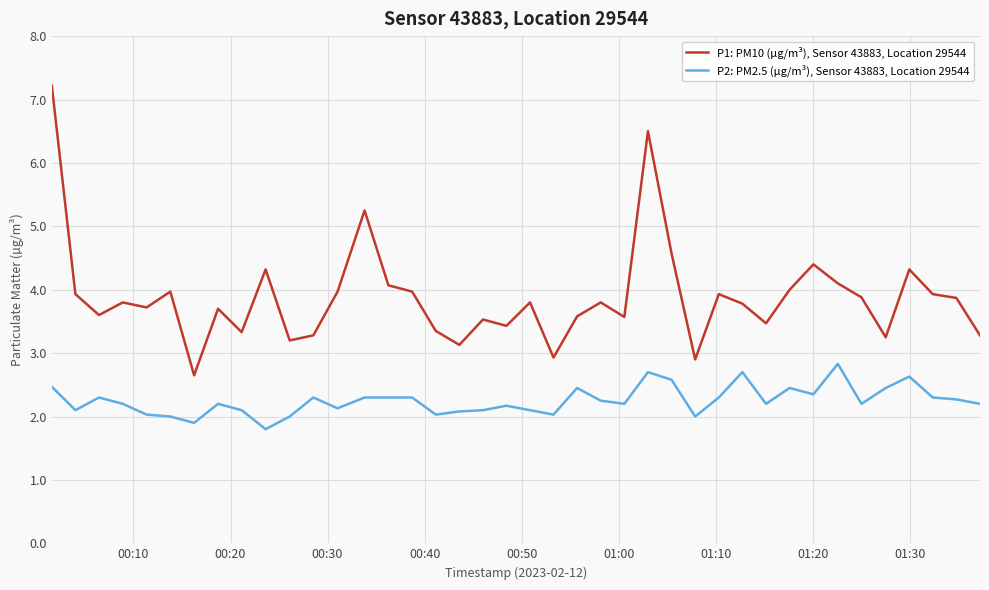

True or false: P1: PM10 (µg/m³), Sensor 43883, Location 29544 and P2: PM2.5 (µg/m³), Sensor 43883, Location 29544 cross at least once.

False